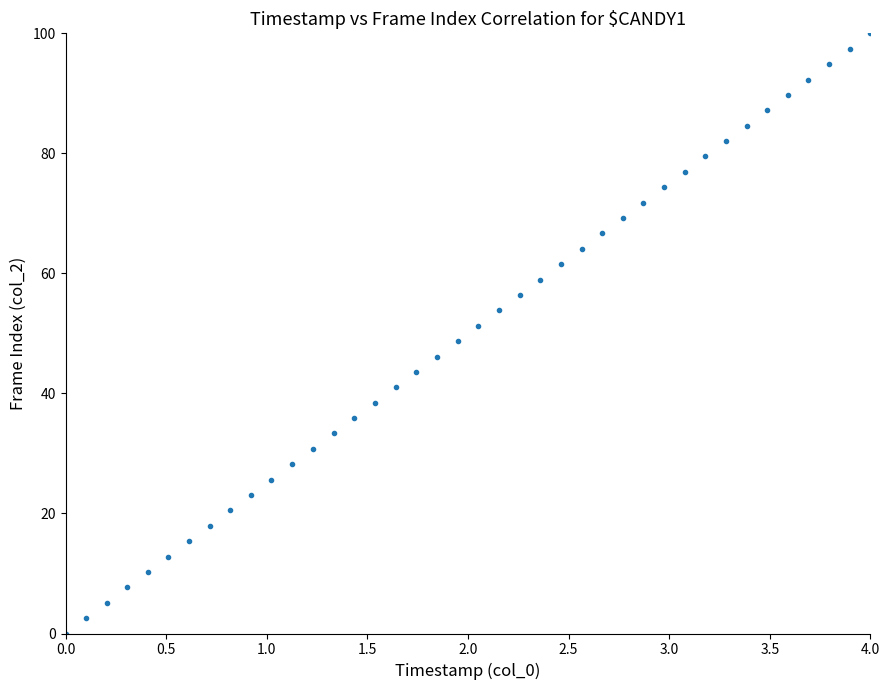

What is the range of X values (max minus min)?

4.0